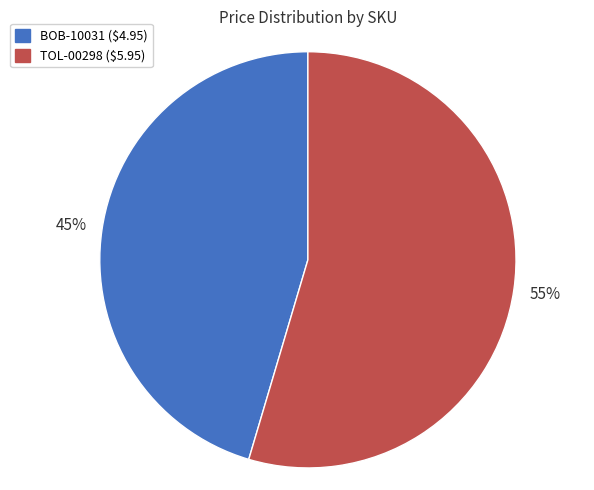

Combined, do BOB-10031 and TOL-00298 account for over 50%?

Yes